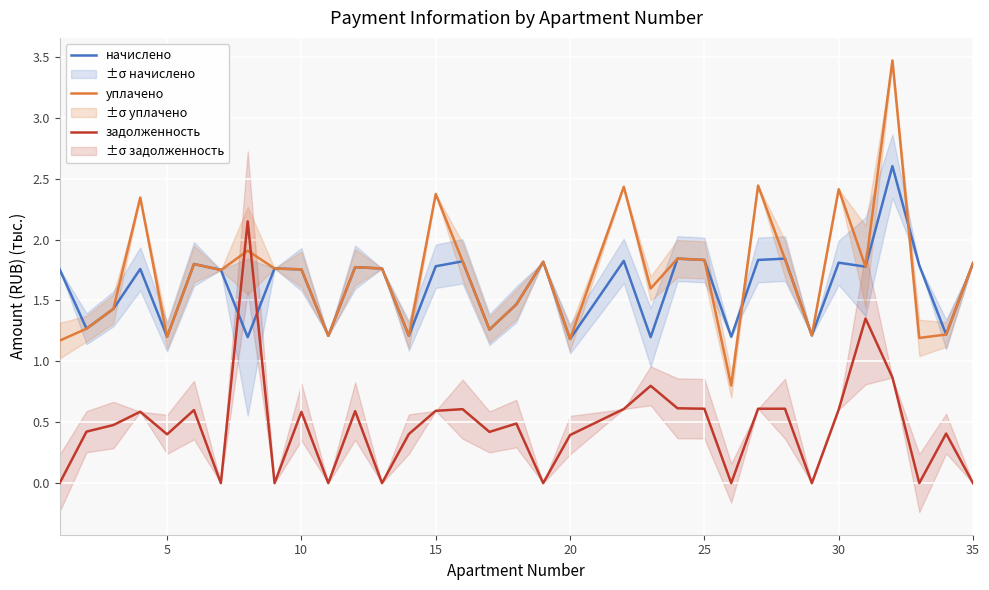

The уплачено series shows 1.8 at 25. True or false?

True